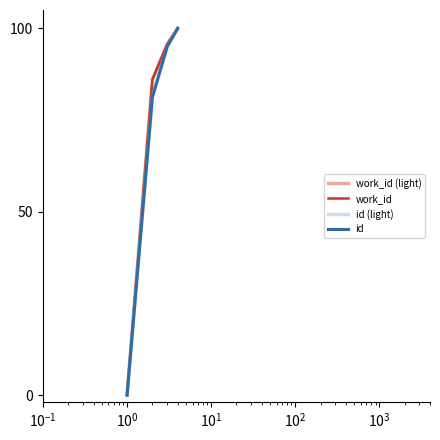

What is the average value of the work_id (light) series?

70.4